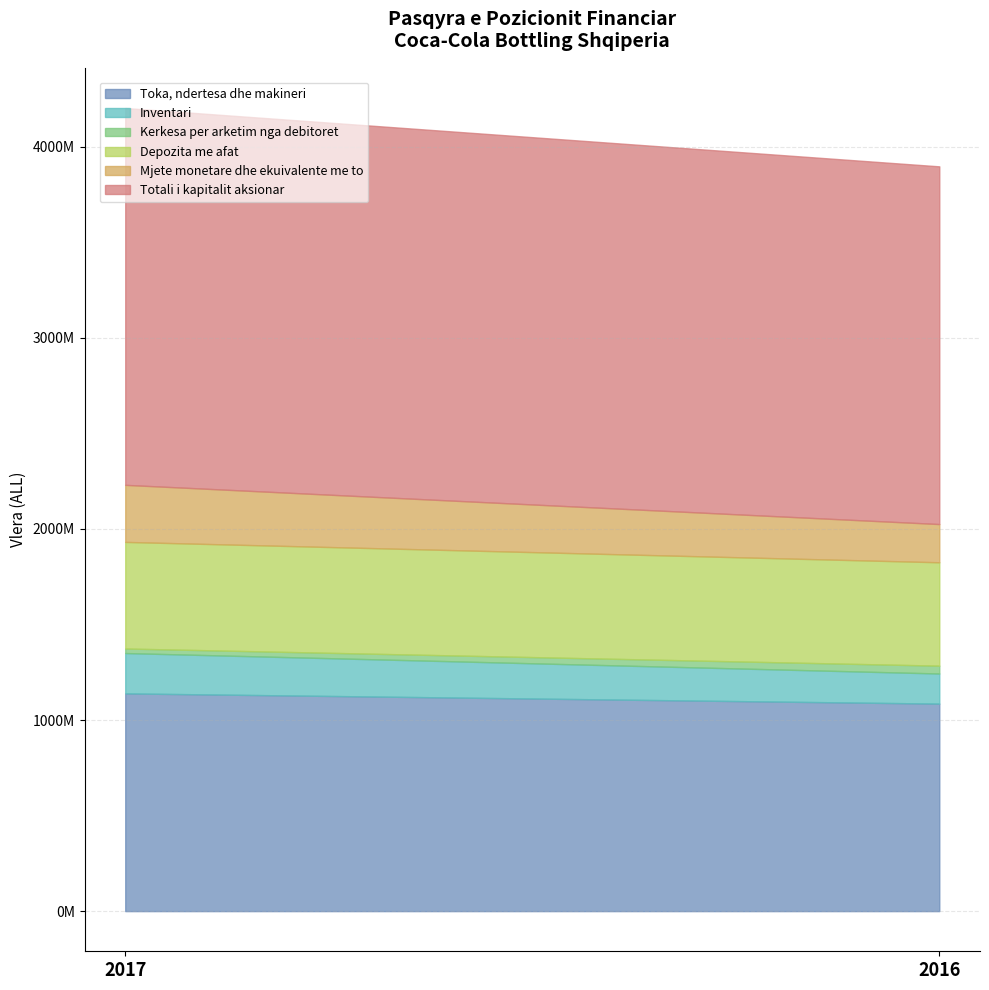

At how many categories does at least one series exceed 457615727?

2